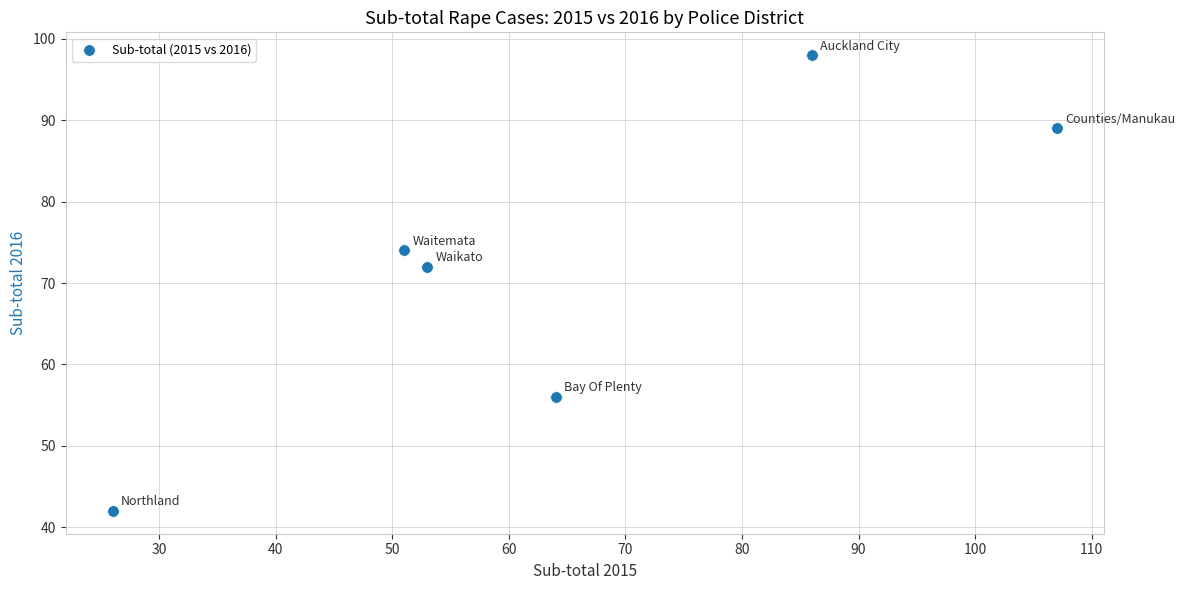

What is the range of Y values (max minus min)?

56